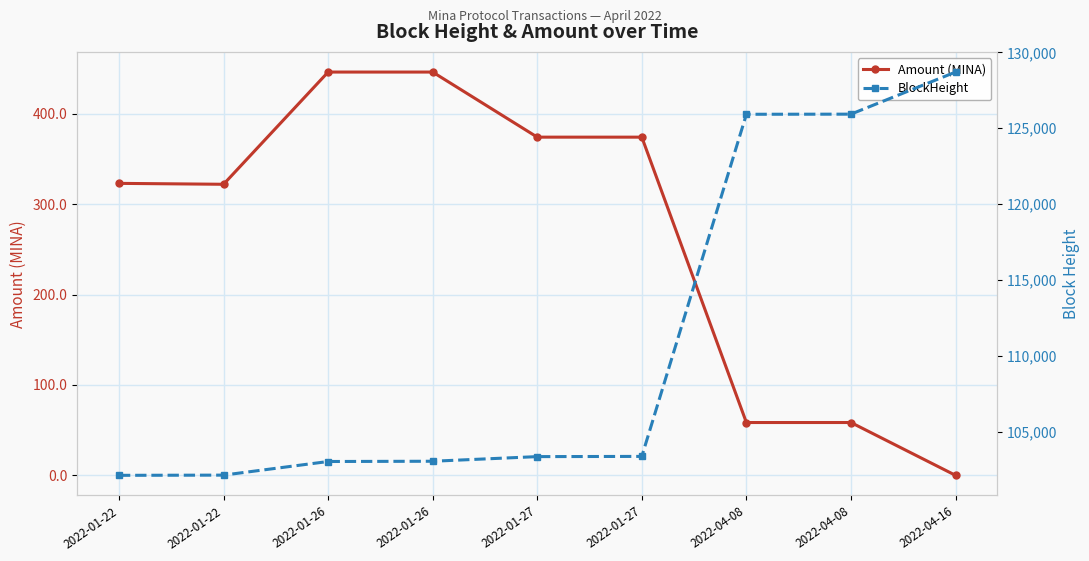

What is the average value of the Amount (MINA) series?

266.9